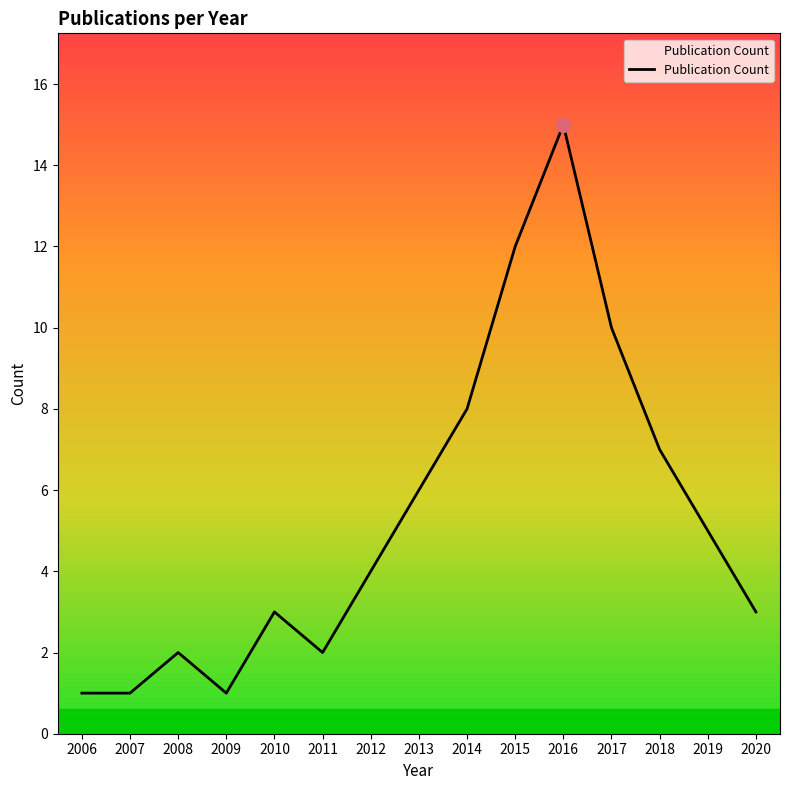

The value at 2010 is 1. True or false?

False